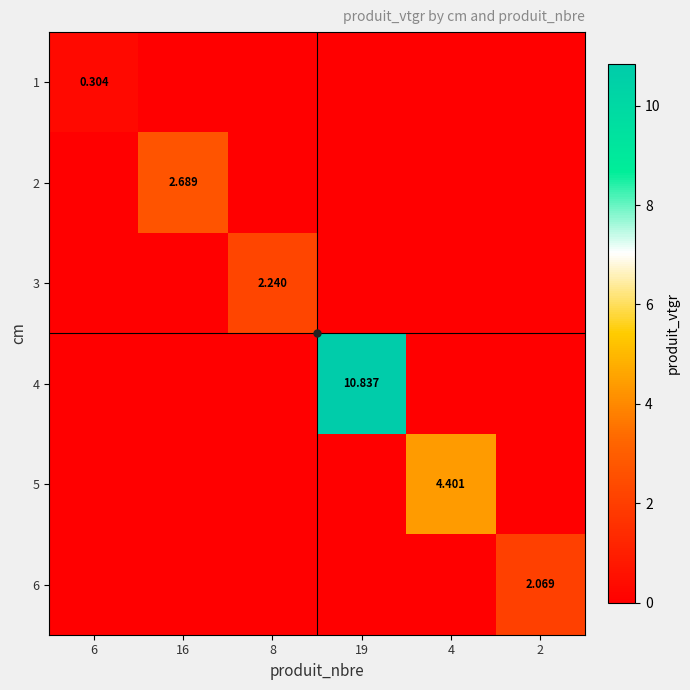

What is the approximate value of 2 at 16?

2.7